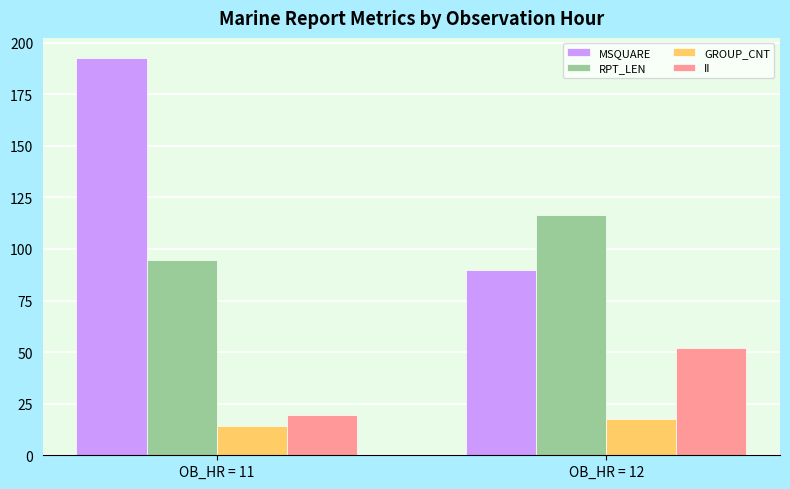

Which series has the largest range (max minus min)?

MSQUARE